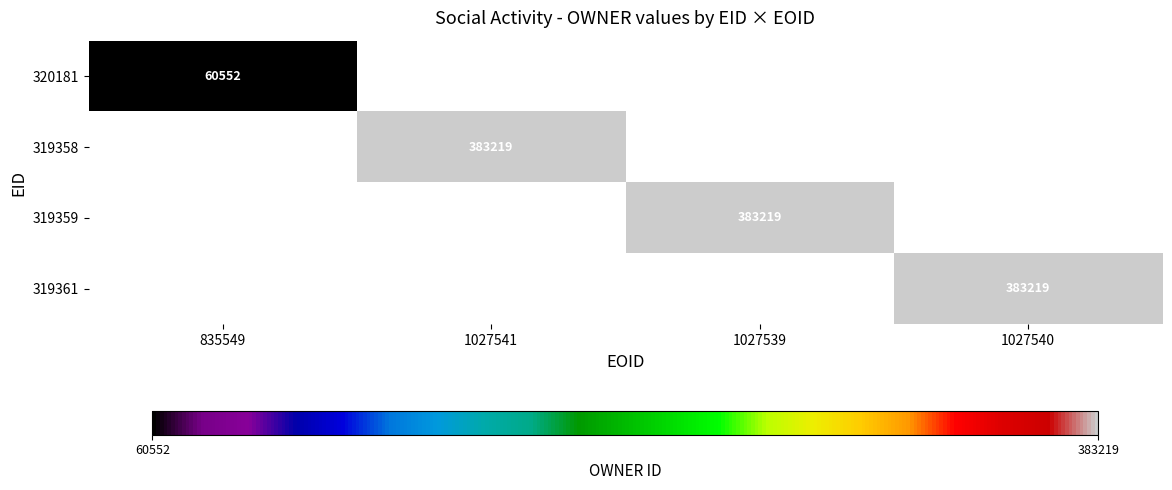

The 319358 series shows 383219 at 1027541. True or false?

True